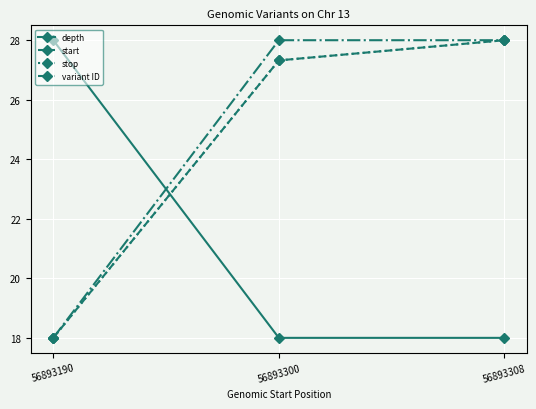

What is the sum of all depth values?

64.0